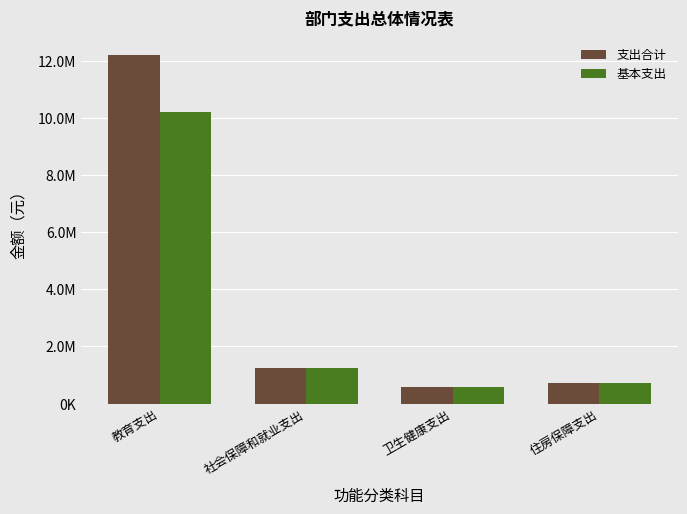

At 教育支出, list the series in order from smallest to largest.

基本支出, 支出合计